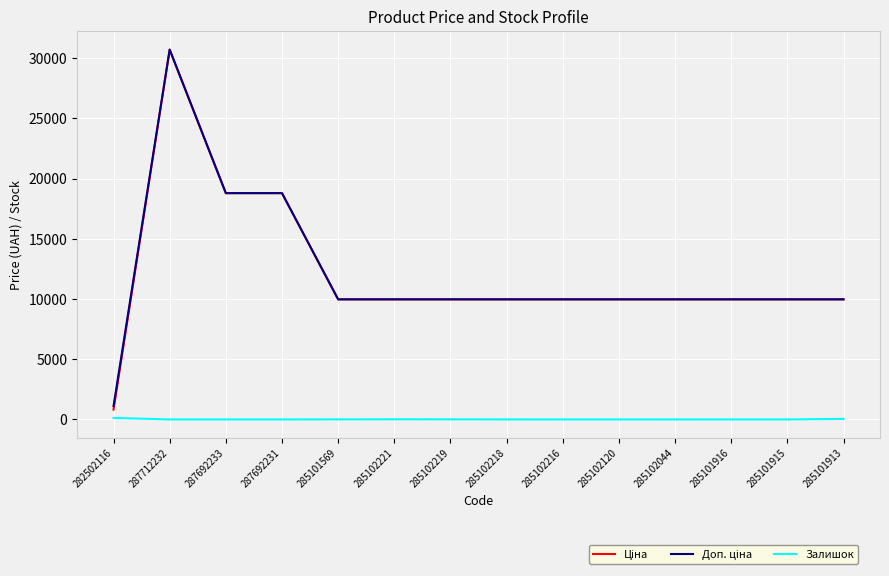

At which category is the sum across all series the highest?

287712232